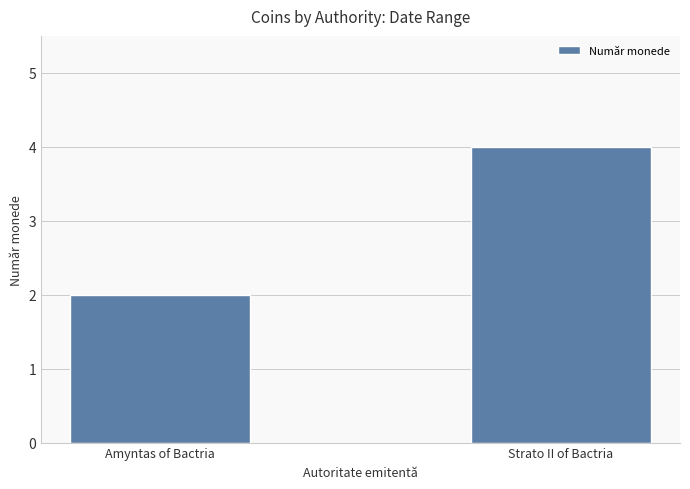

What is the sum of all values?

6